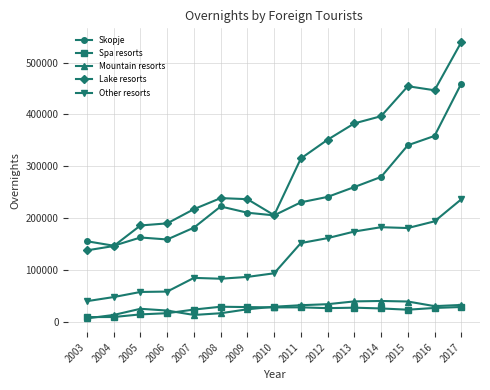

What is the difference between the maximum and second lowest values in the Spa resorts series?

19879